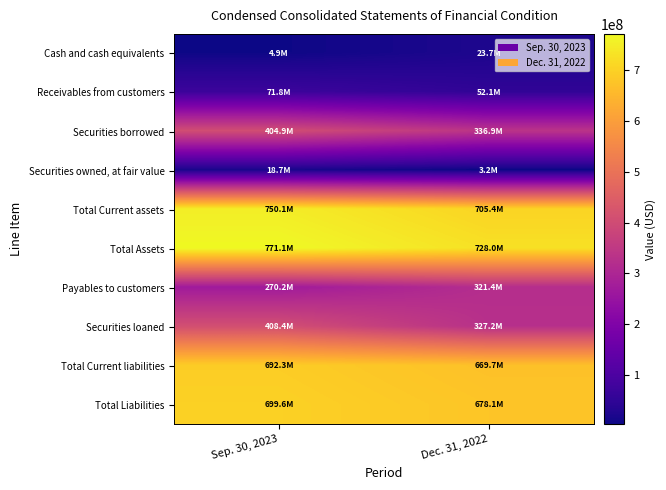

Which has a higher value, Dec. 31, 2022 or Sep. 30, 2023?

Dec. 31, 2022